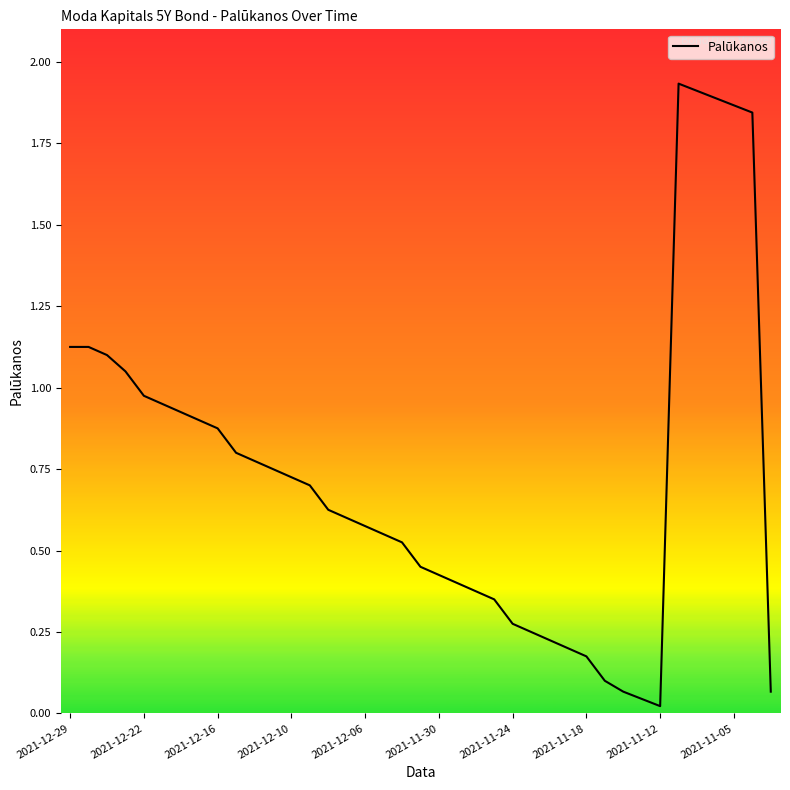

Is it true that the value at 2021-11-05 is 2.6?

False